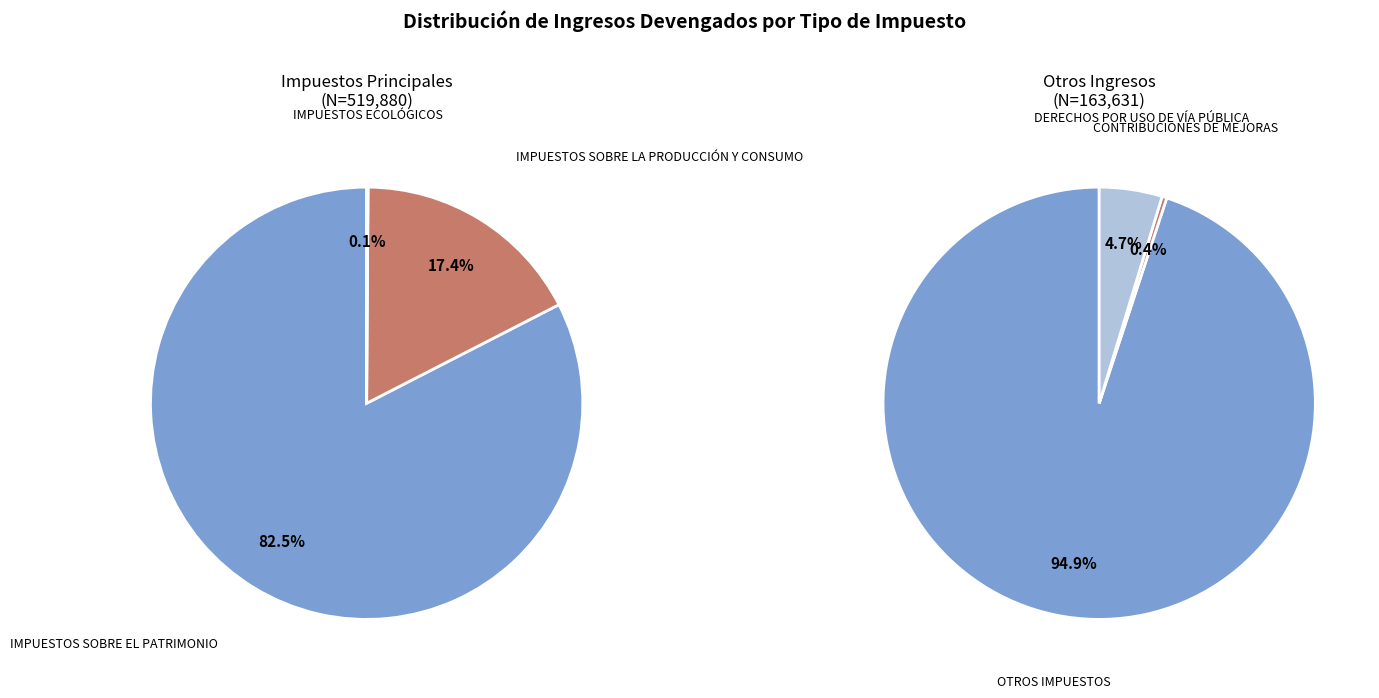

What is the change in value from IMPUESTOS SOBRE EL PATRIMONIO to IMPUESTOS ECOLÓGICOS?

-428575.1